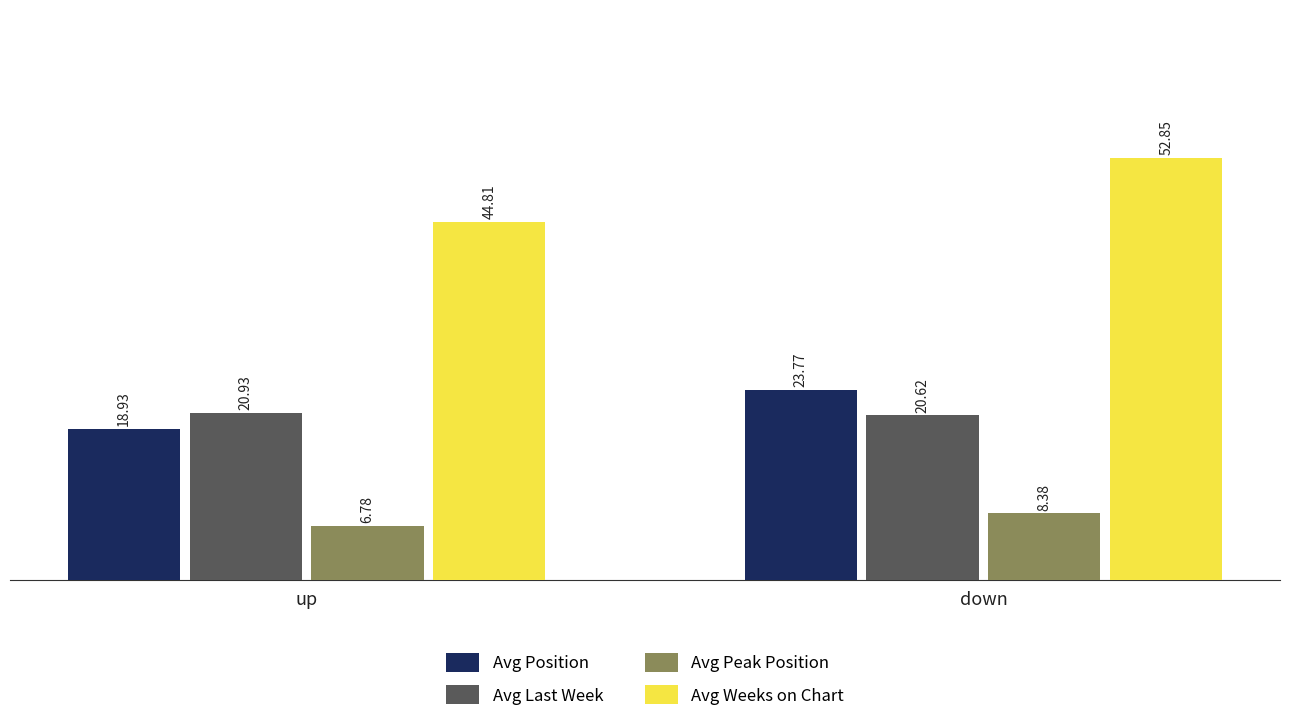

What is the label of the 1st bar from the left?

up